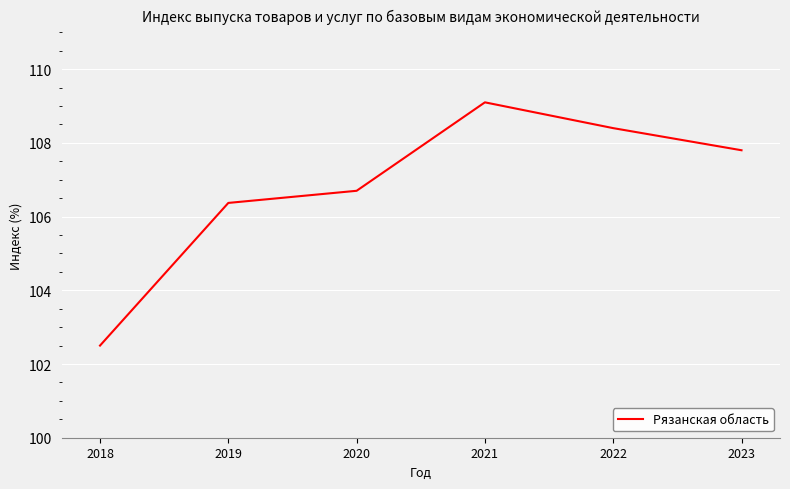

What is the difference between the second highest and minimum values?

5.9